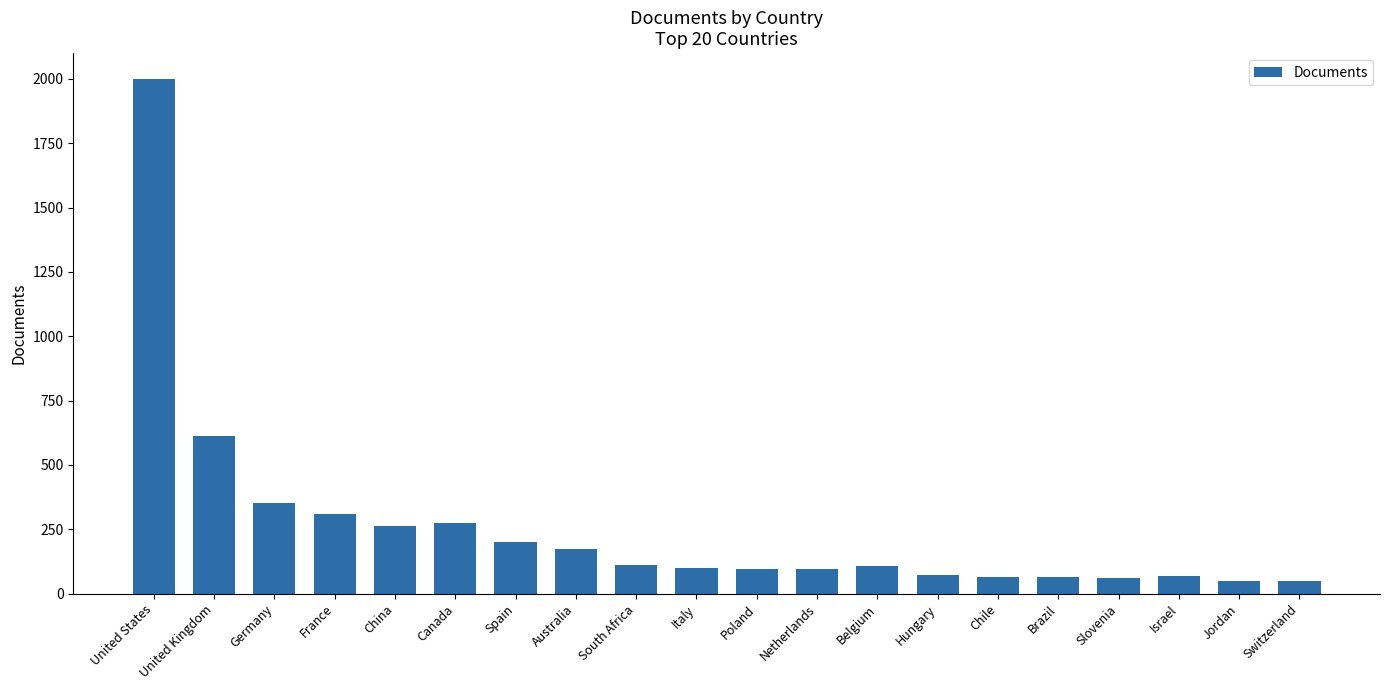

What is the average value?

256